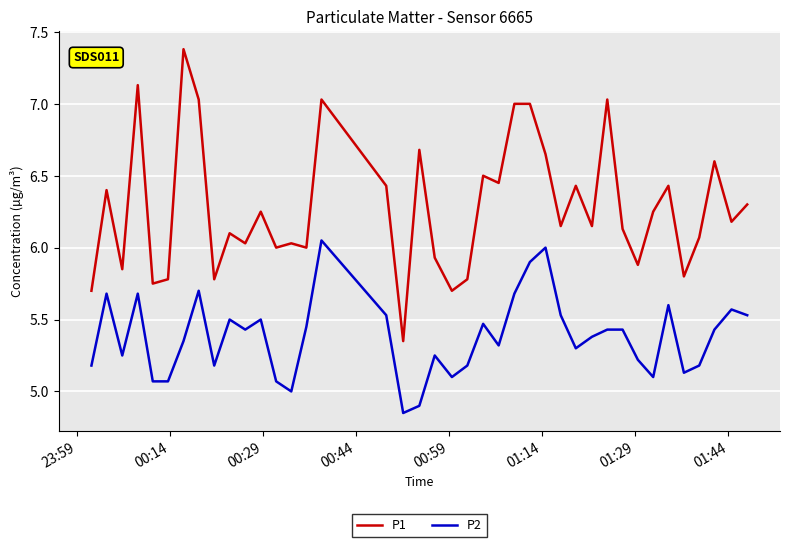

Rank the series by their maximum value, from lowest to highest.

P2, P1